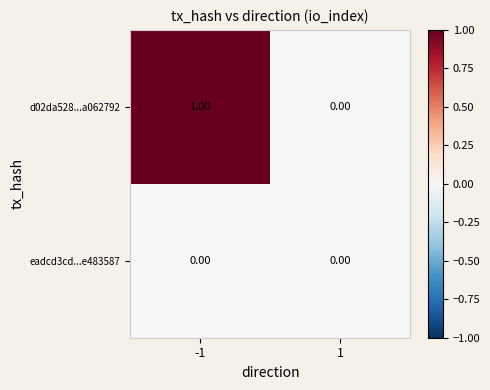

Which series has the largest total across all categories?

d02da528...a062792